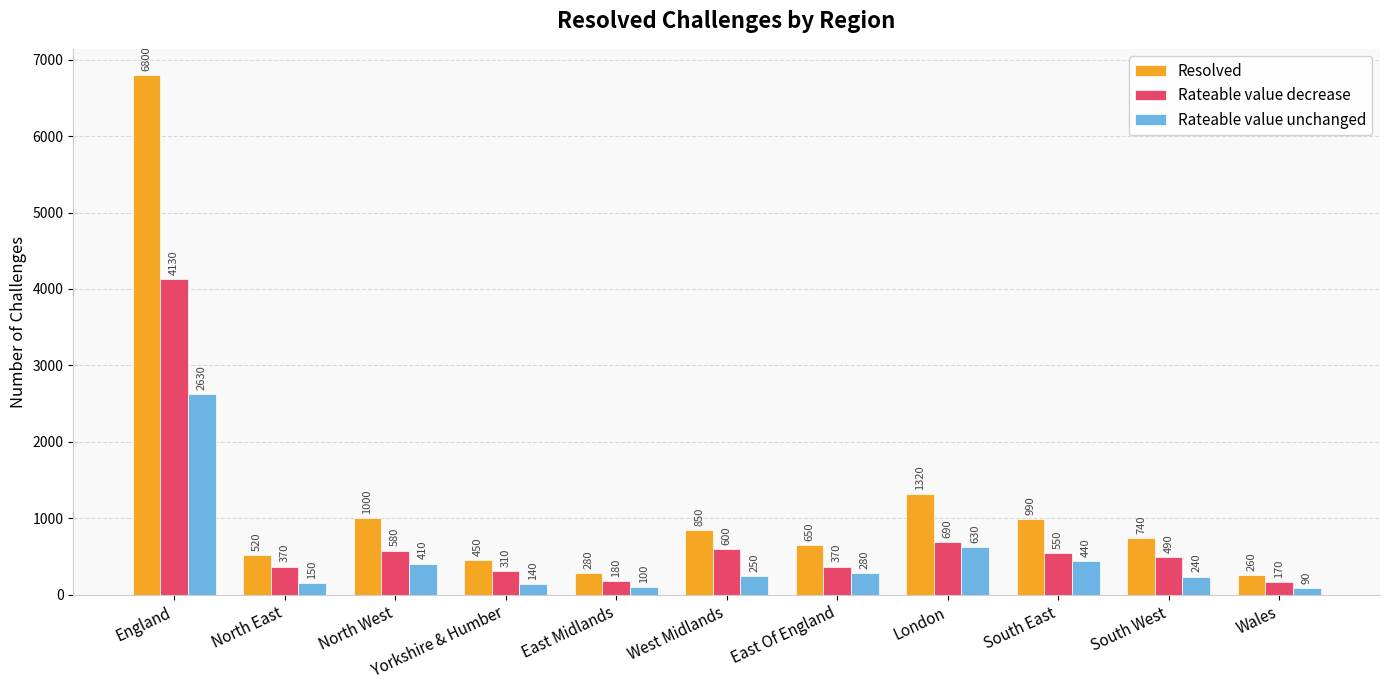

What is the value of the Resolved bar at the 5th from the left?

280